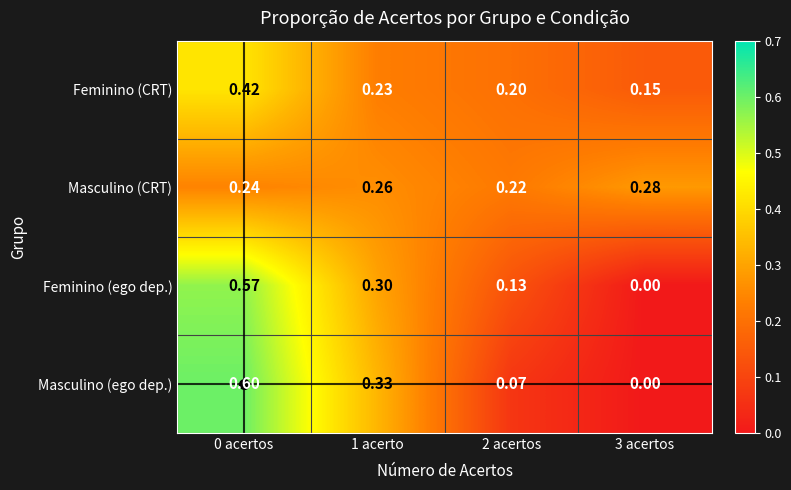

Which series changed the most between 1 acerto and 2 acertos?

Masculino (ego dep.)